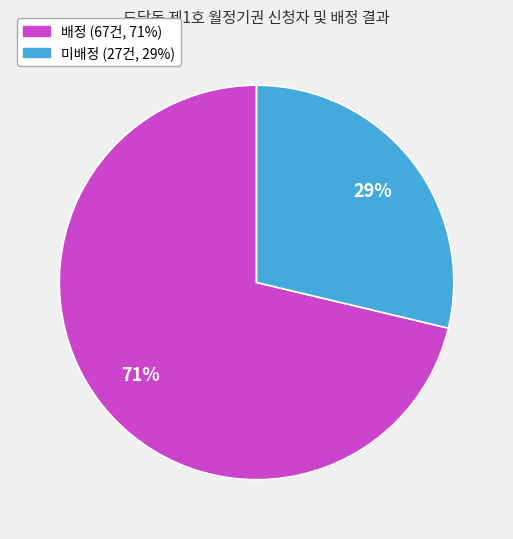

To the nearest percent, what percentage of the pie is 미배정?

29%